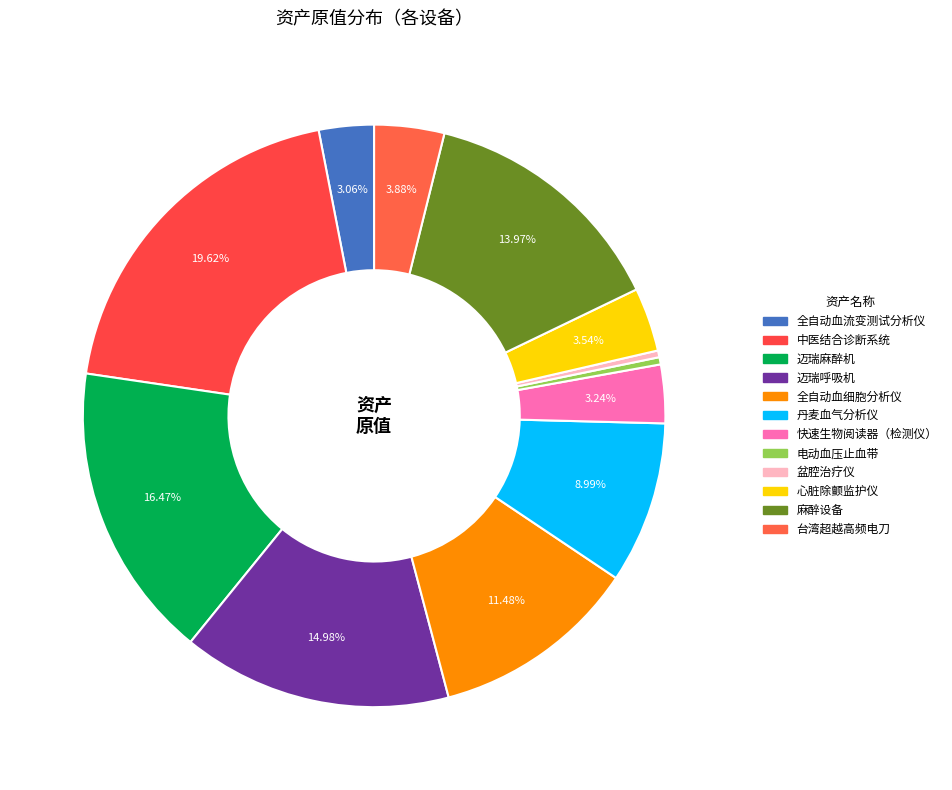

To the nearest percent, what is the difference between the 全自动血细胞分析仪 and 快速生物阅读器（检测仪） slice percentages?

8%